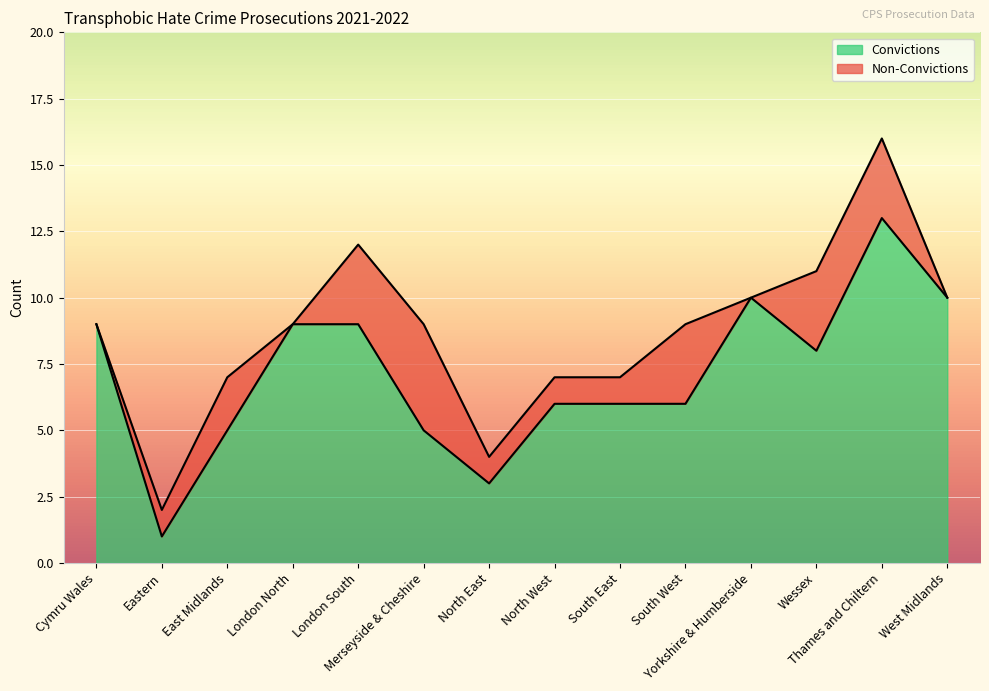

Rank the categories by value from lowest to highest.

Eastern, North East, East Midlands, Merseyside & Cheshire, North West, South East, South West, Wessex, Cymru Wales, London North, London South, Yorkshire & Humberside, West Midlands, Thames and Chiltern